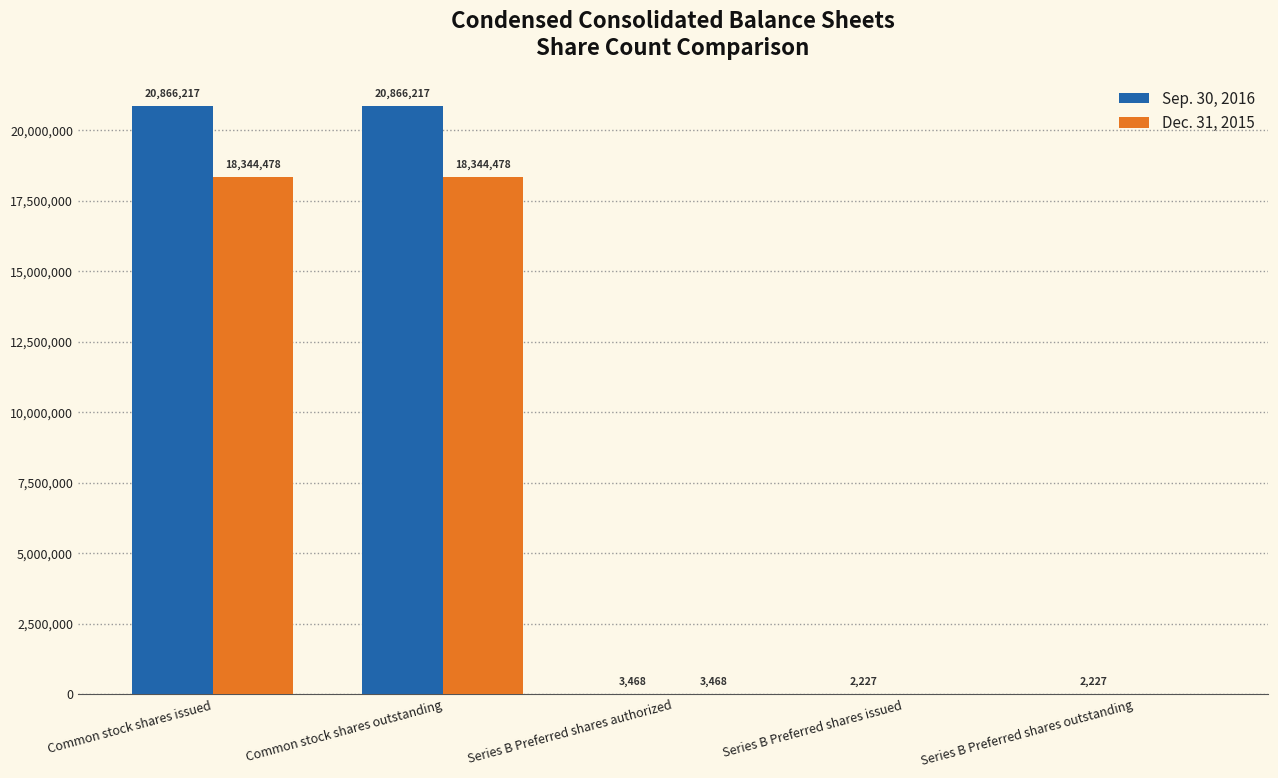

Which series has the largest total across all categories?

Sep. 30, 2016